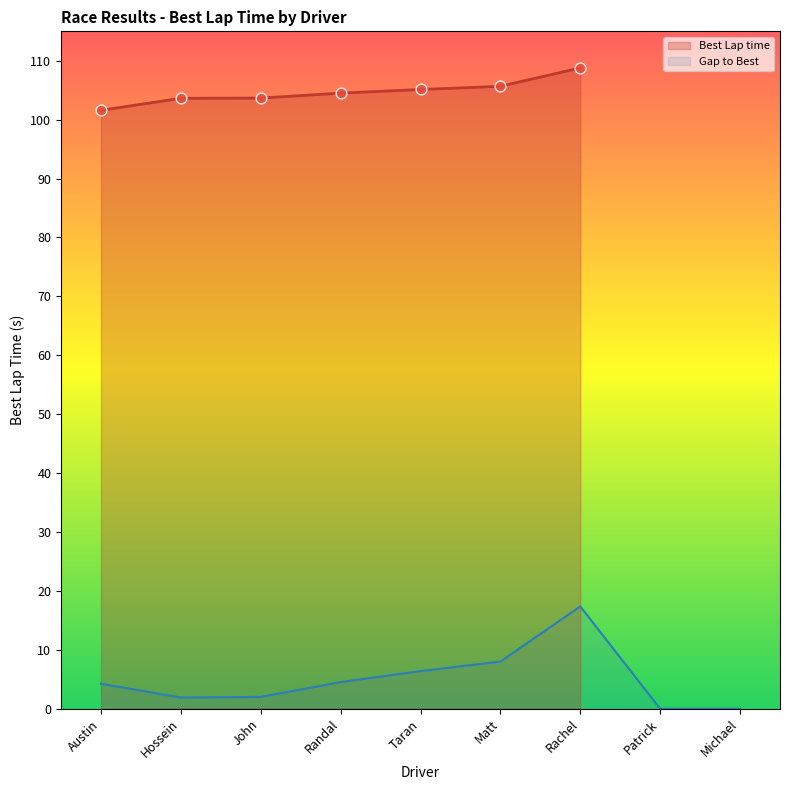

The value of Gap to Best at Rachel is 27.9. True or false?

False